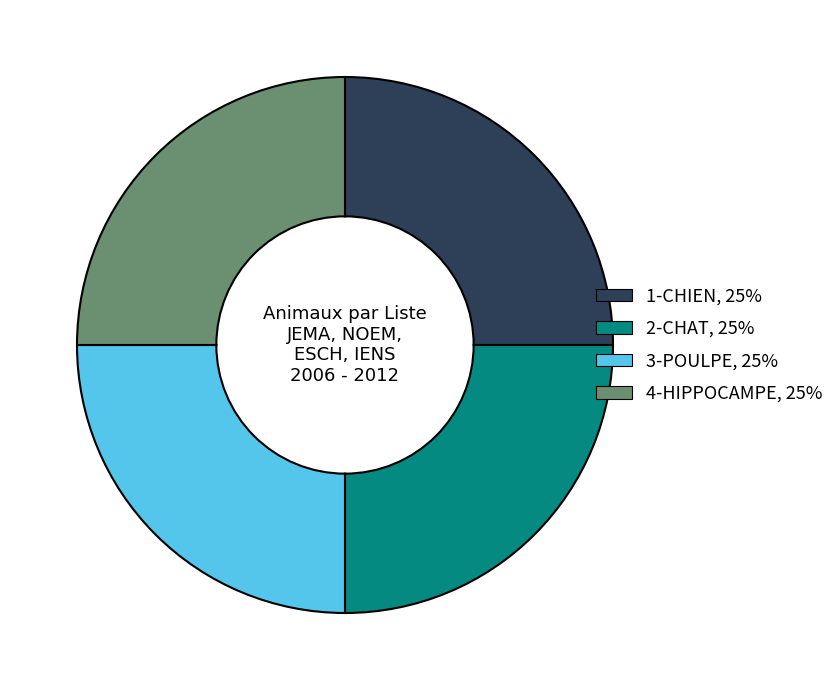

Does any single category account for the majority?

No